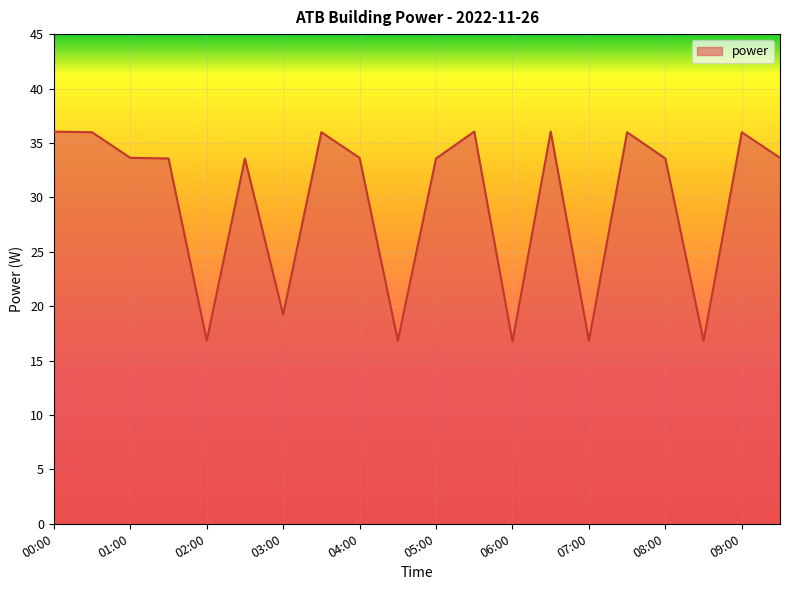

What is the smallest value displayed?

16.8